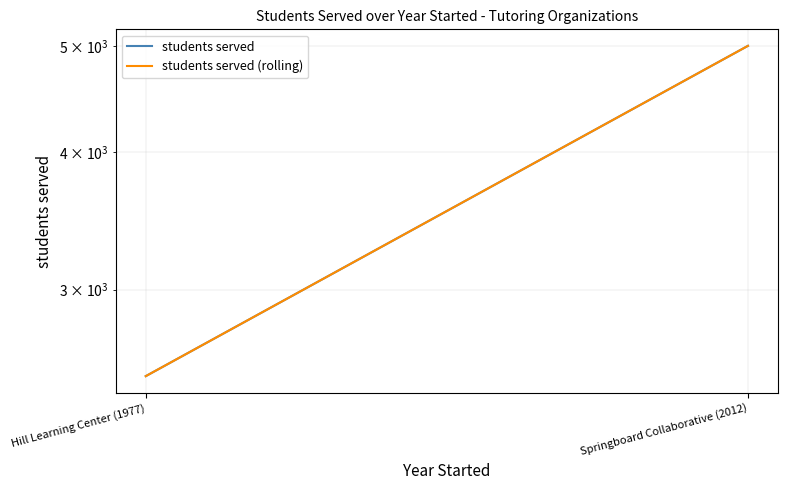

What is the label of the 2nd point from the left?

Springboard Collaborative (2012)